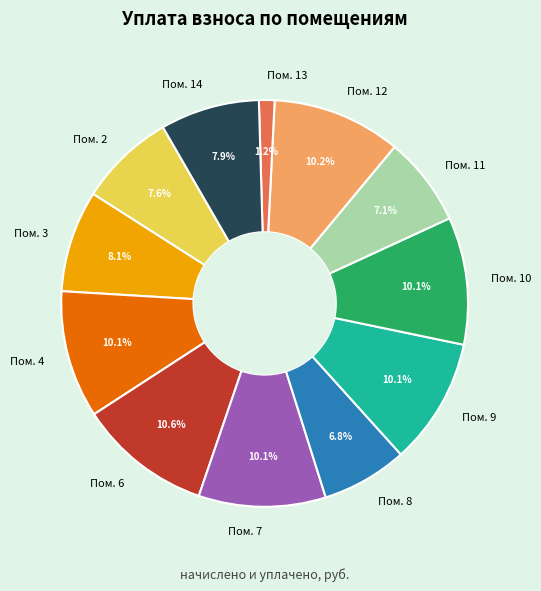

How many slices are in this pie chart?

12